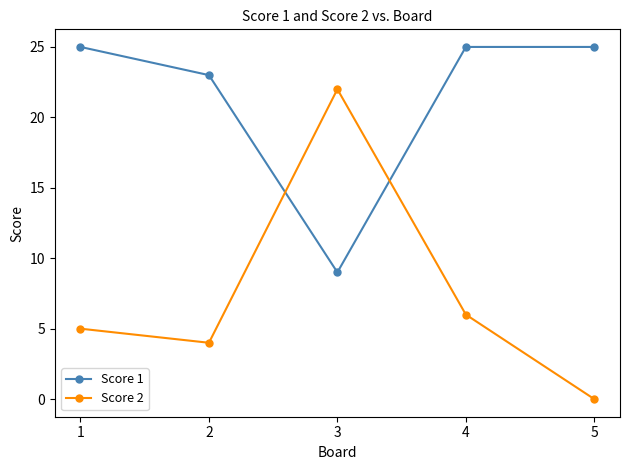

Does the chart have visible grid lines?

No